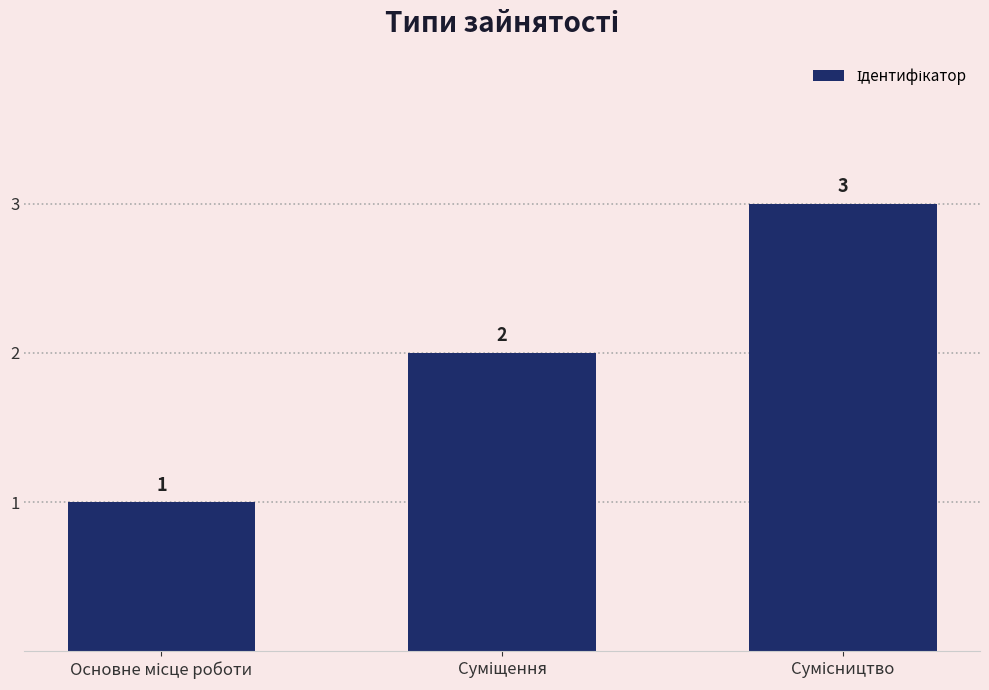

What is the sum of all values?

6